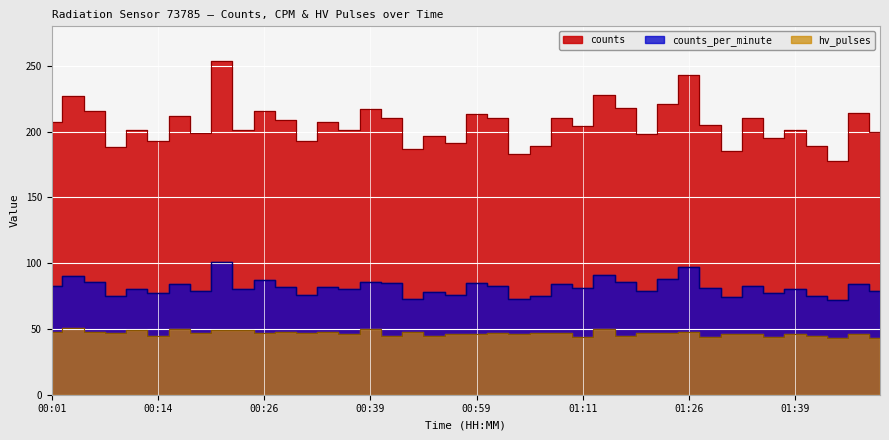

What is the label of the 22nd point from the right?

00:51